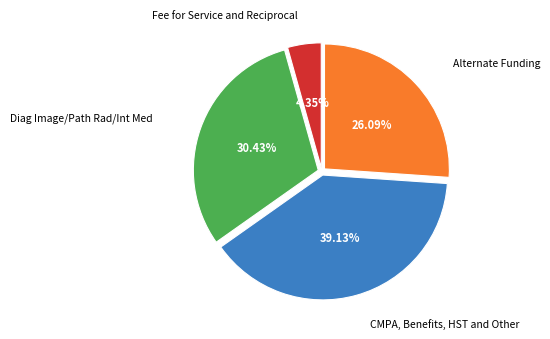

Does any single category account for the majority?

No